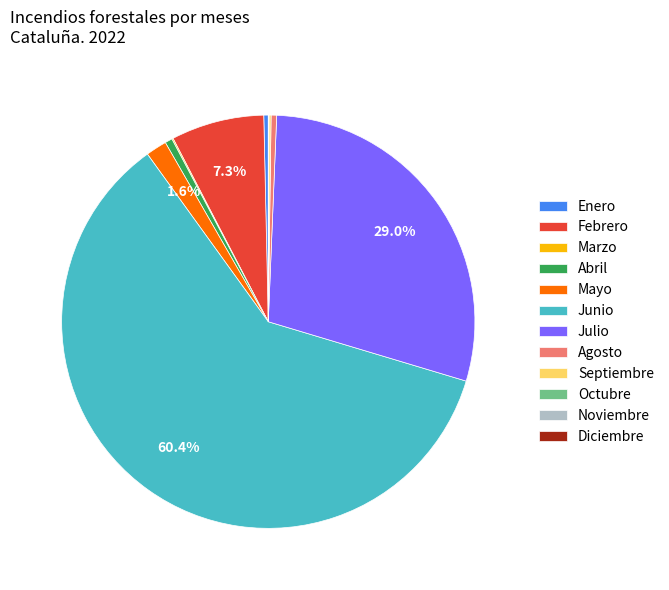

Which slice is the largest?

Junio